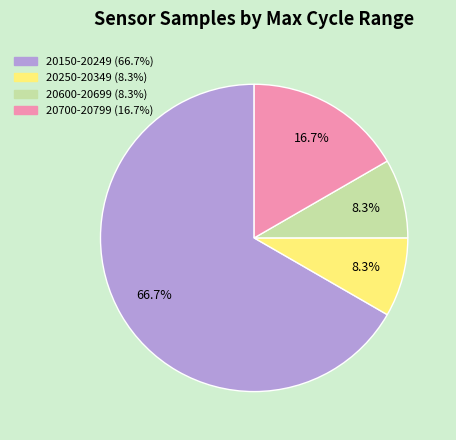

To the nearest percent, what is the average slice percentage?

25%